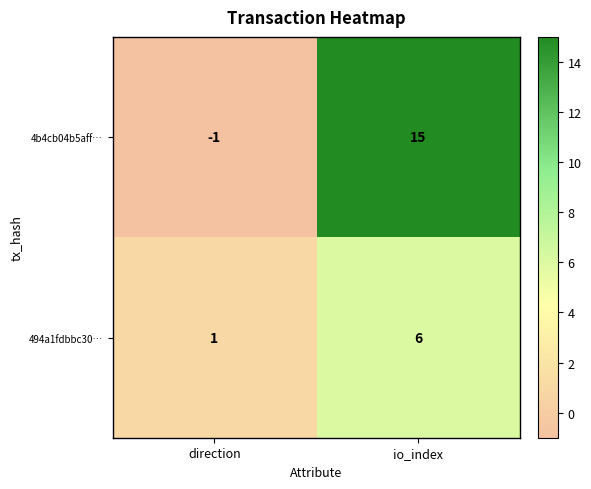

True or false: 4b4cb04b5aff… has a value of 15 at io_index.

True